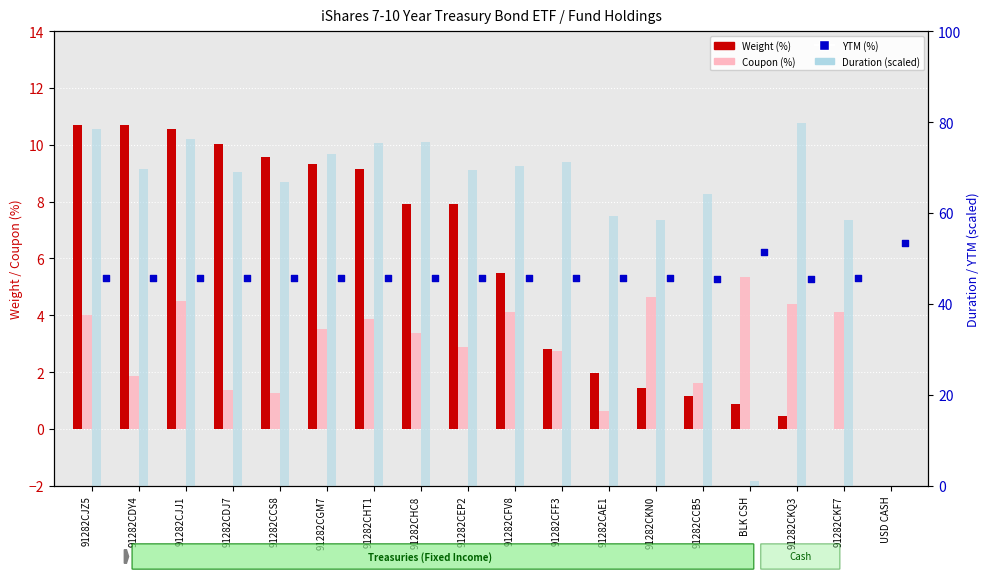

Which series contains the highest Y value?

Duration (scaled)